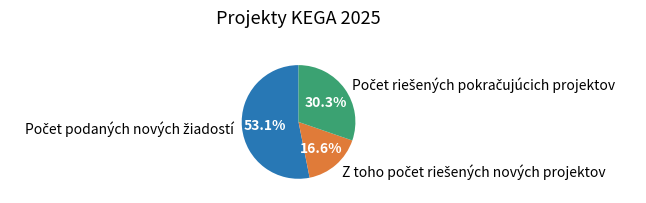

Is there a majority slice in this chart?

Yes